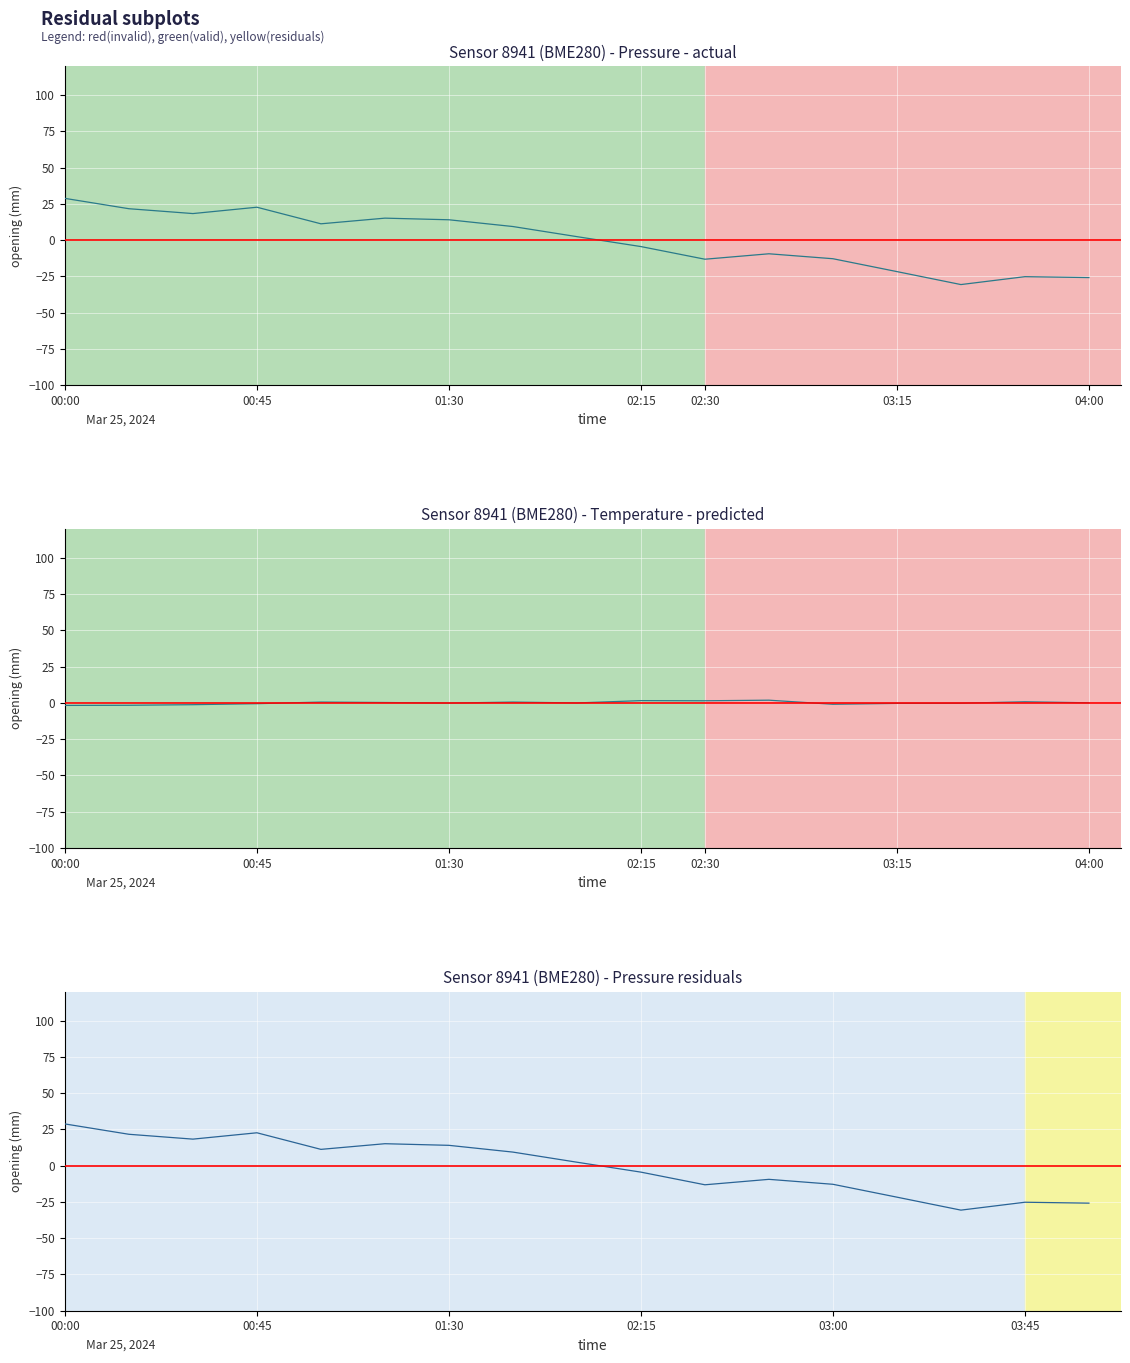

How many times do temperature and pressure cross each other?

1